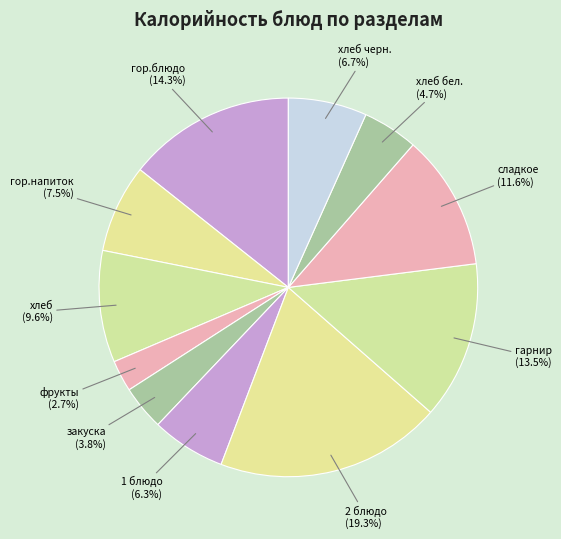

What is the smallest slice in the pie chart?

фрукты